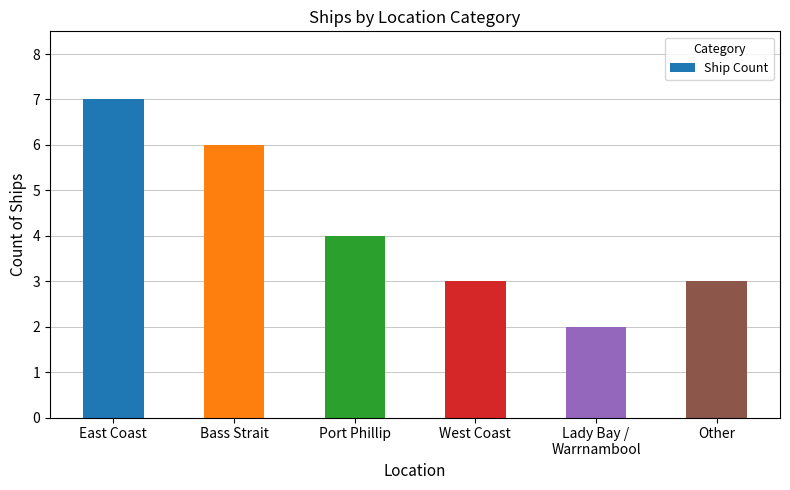

What is the change in value from Bass Strait to Other?

-3